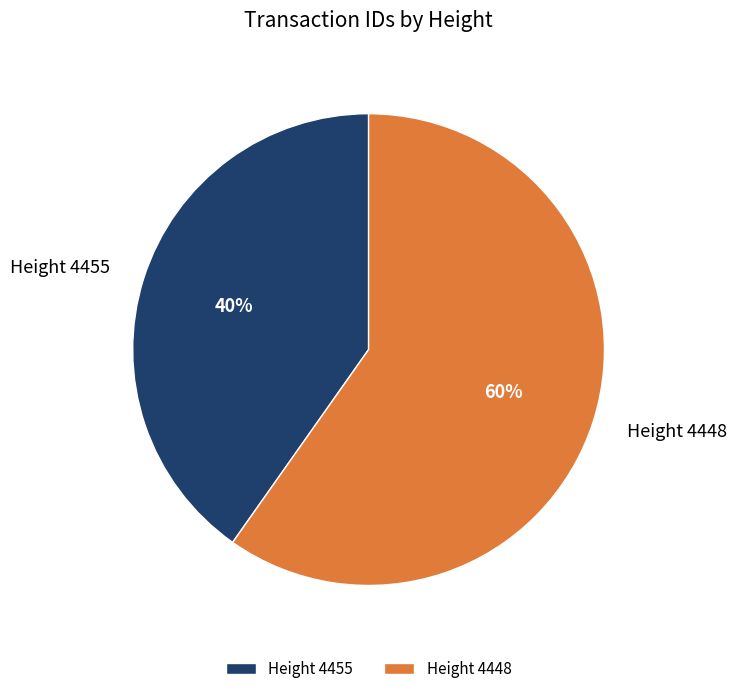

True or false: Height 4448 accounts for 71% of the total.

False